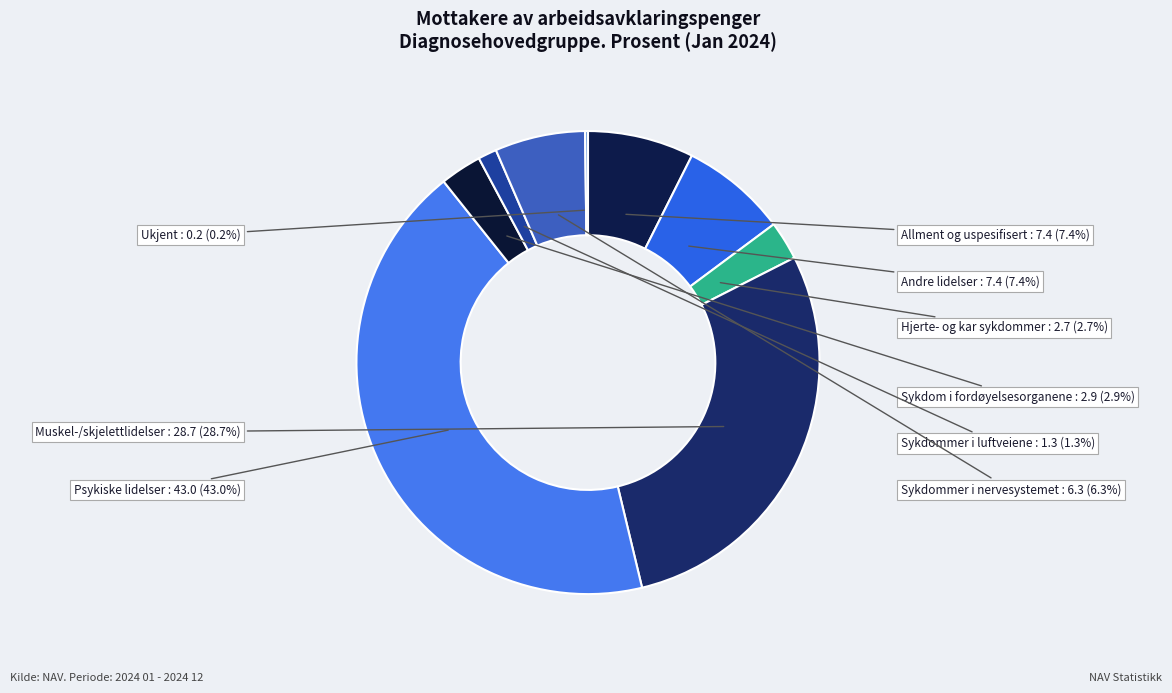

What is the largest slice in the pie chart?

Psykiske lidelser